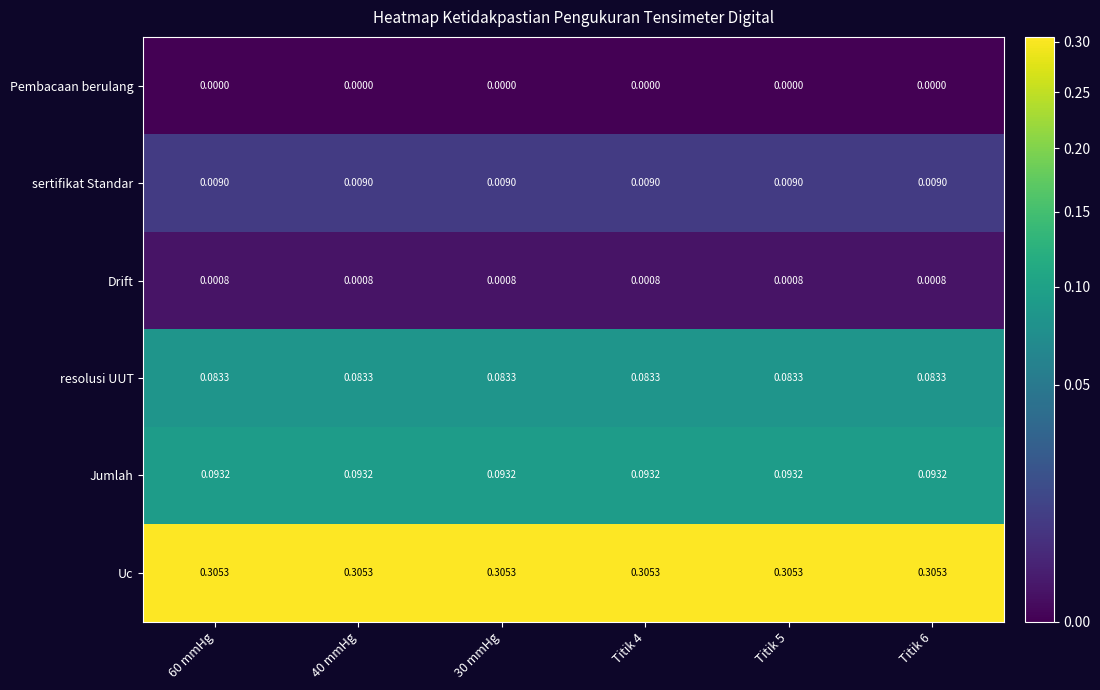

List the series in order of their peak value, lowest first.

Pembacaan berulang, Drift, sertifikat Standar, resolusi UUT, Jumlah, Uc